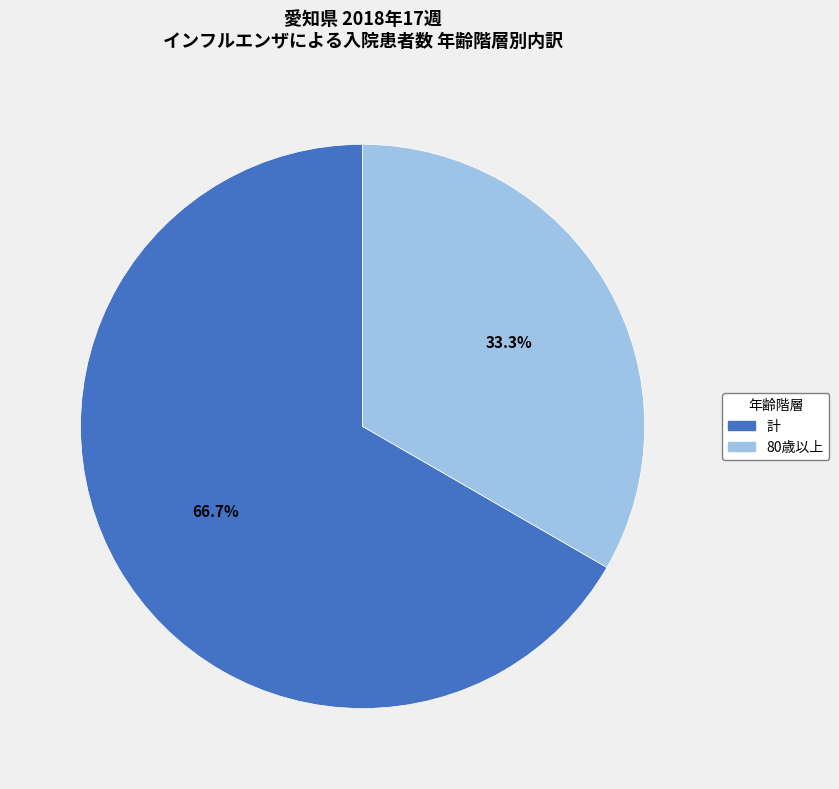

Is there any slice that represents more than half of the pie?

Yes